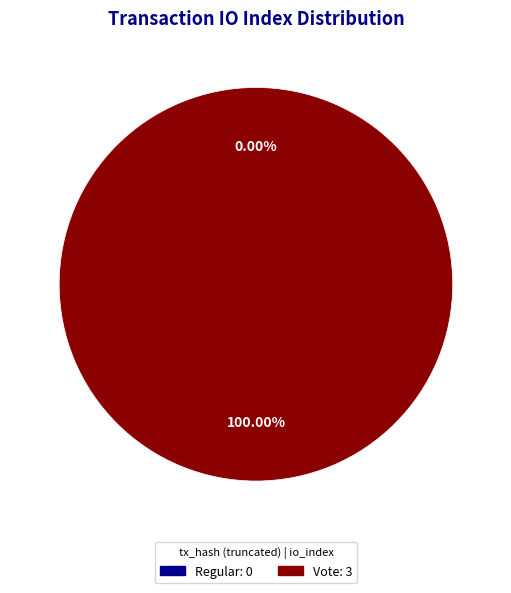

What portion of the pie excludes io_index?

100.0%